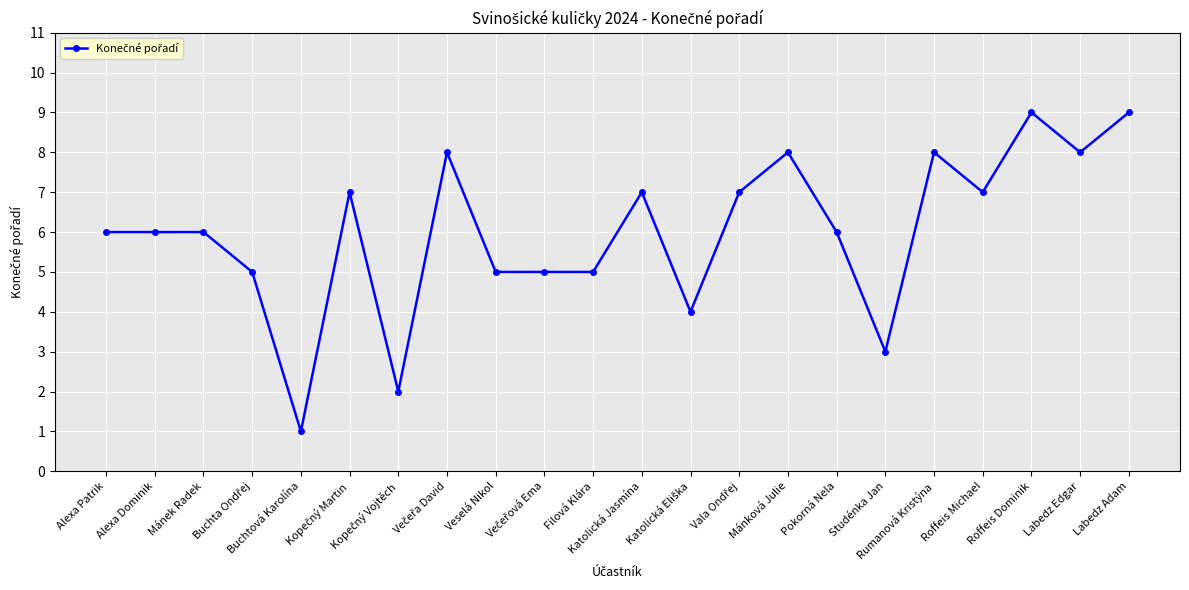

What is the greatest value displayed?

9